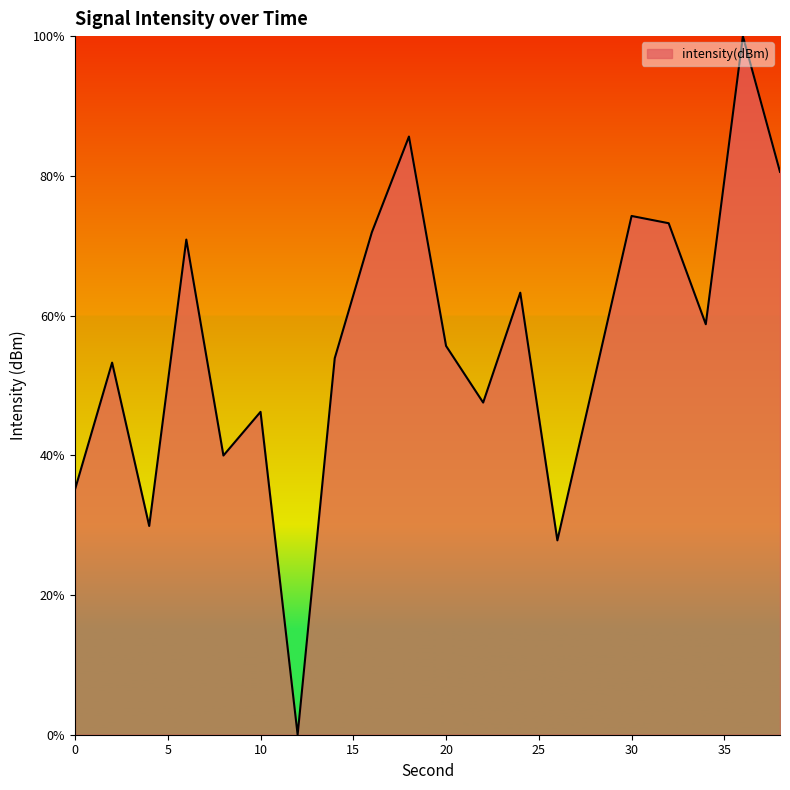

What is the sum of all values?

1118.8